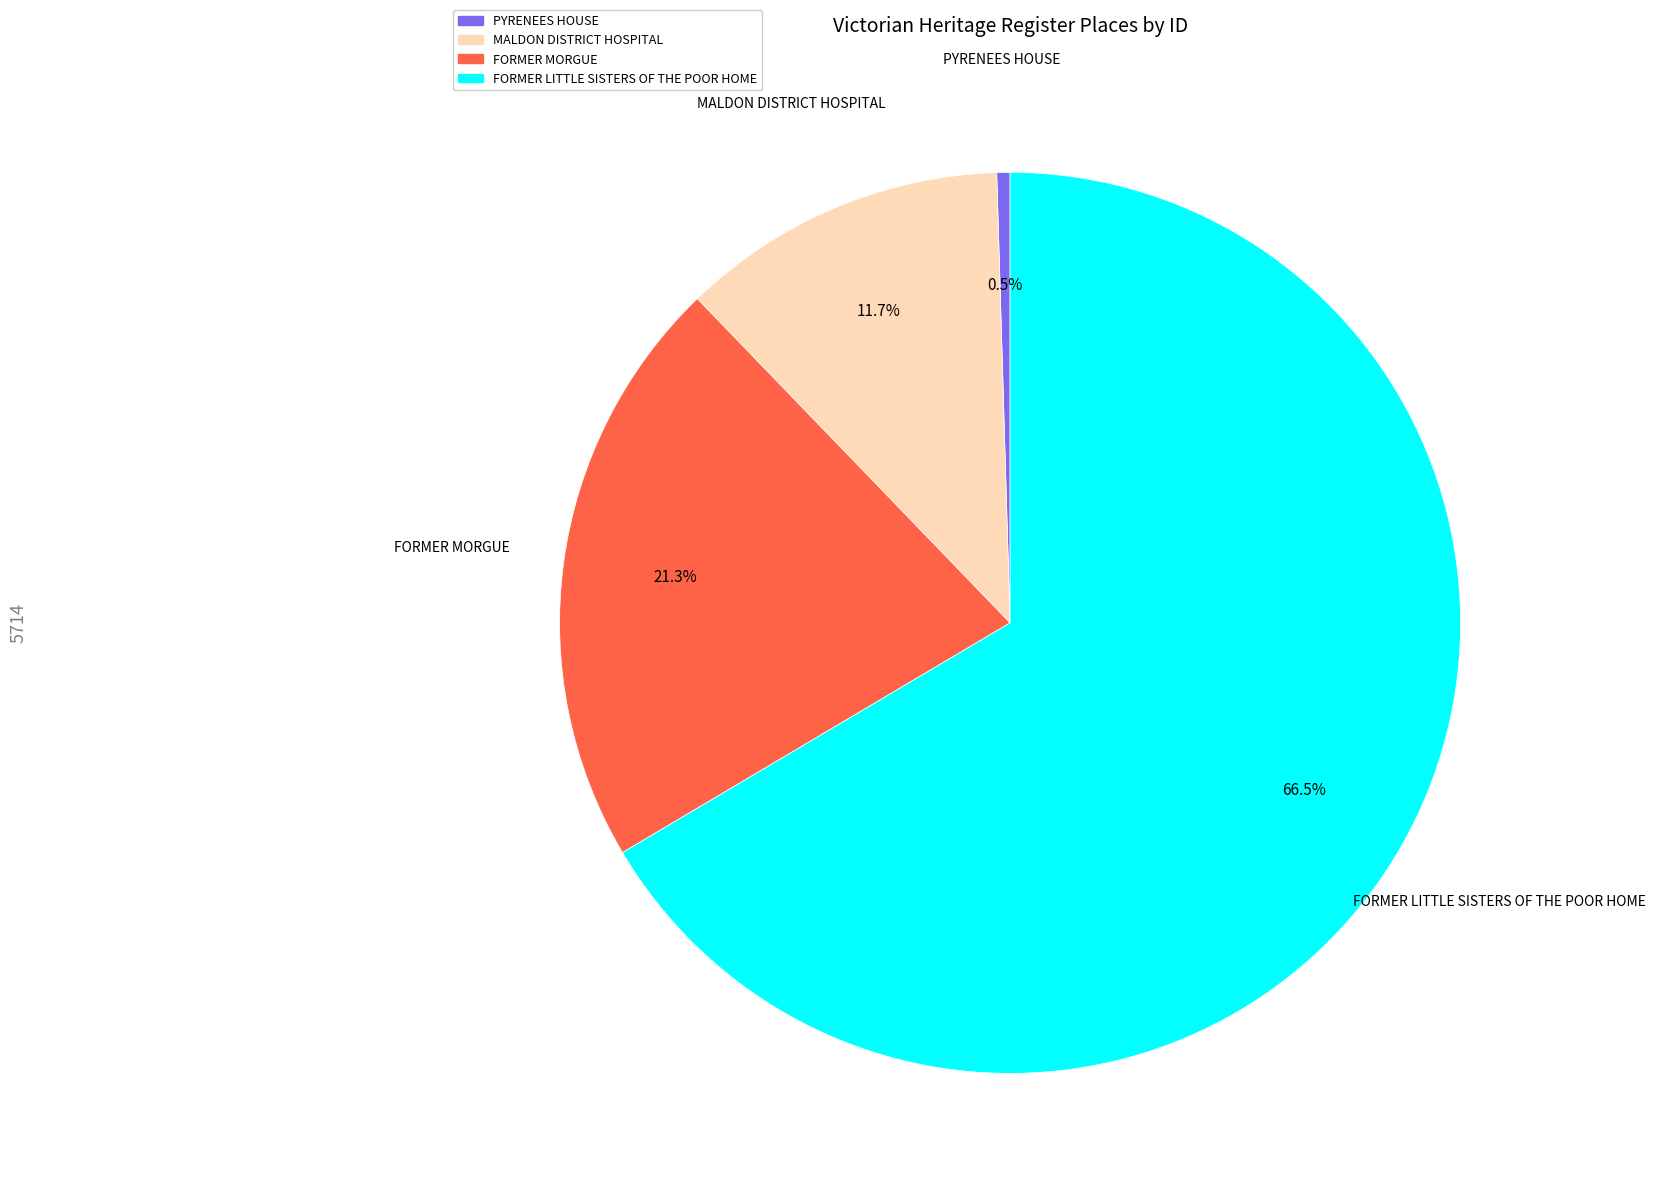

Which has a higher value, MALDON DISTRICT HOSPITAL or PYRENEES HOUSE?

MALDON DISTRICT HOSPITAL